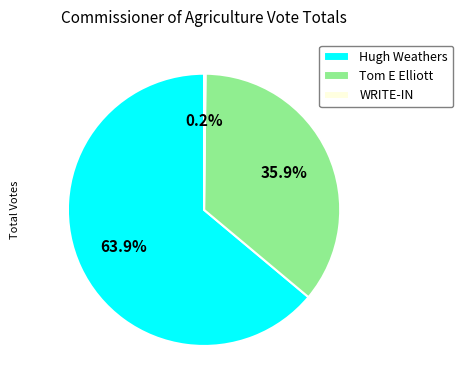

How much of the chart is everything except Tom E Elliott?

64.1%